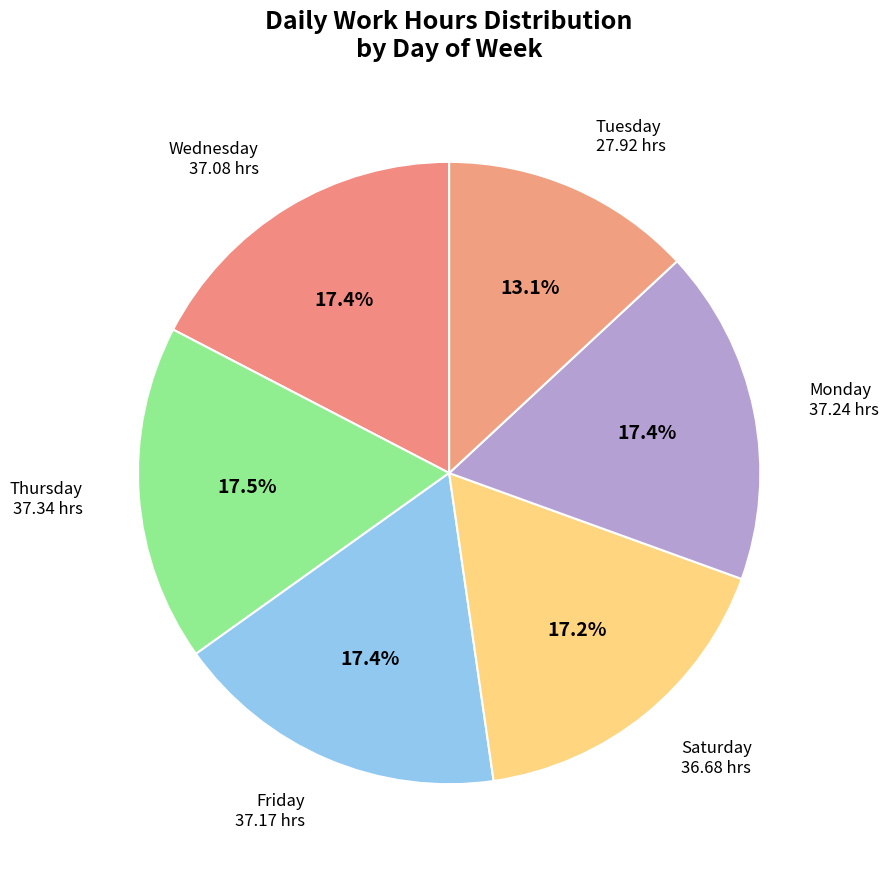

How many slices are in this pie chart?

6